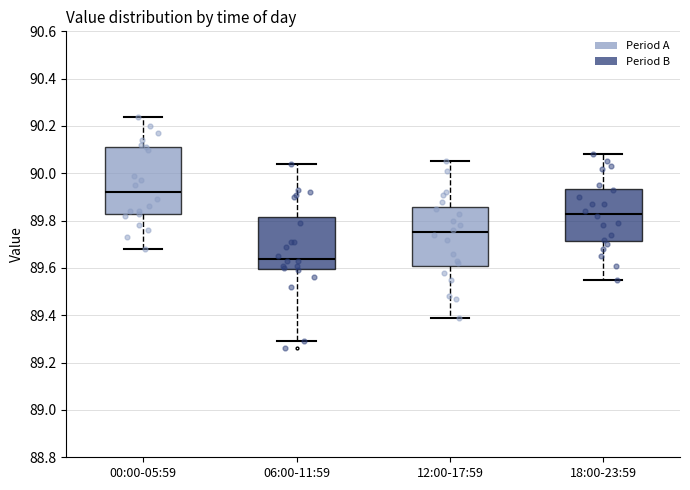

Reading left to right, transcribe this box plot: for each box, give where its median line is, the range the box spans, and where its two whiskers end, as read against the y-axis. The values are not printed on the chart, so give them approximately, as read against the axis.

00:00-05:59: median 89.92, box 89.82 to 90.12, whiskers 89.68 to 90.24
06:00-11:59: median 89.64, box 89.60 to 89.82, whiskers 89.30 to 90.04
12:00-17:59: median 89.76, box 89.62 to 89.86, whiskers 89.40 to 90.06
18:00-23:59: median 89.84, box 89.72 to 89.94, whiskers 89.56 to 90.08